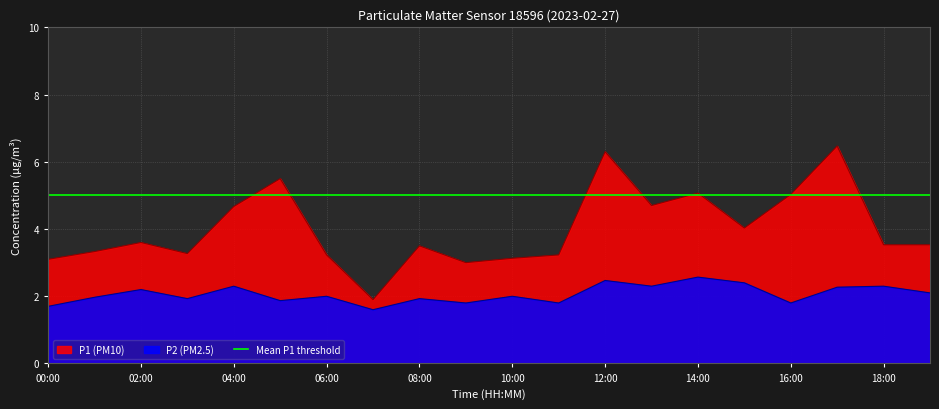

What is the average value of the P2 series?

2.1